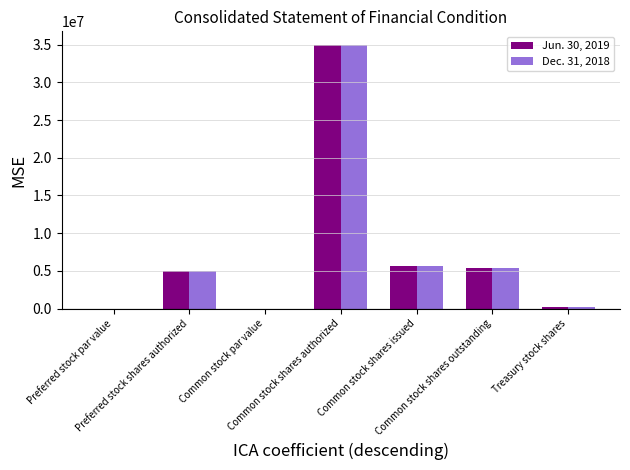

What value does the Jun. 30, 2019 series have at Common stock shares authorized?

35000000.0